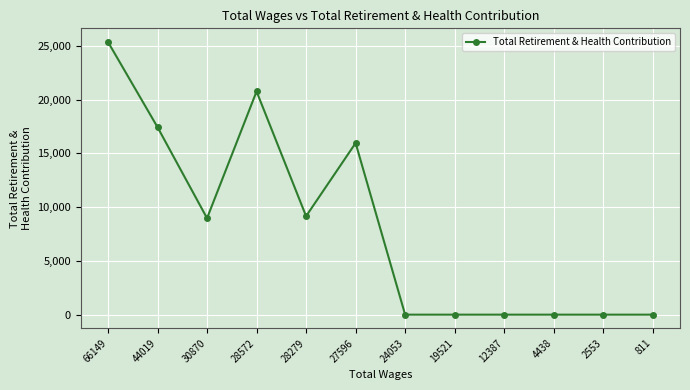

How many distinct data groups are displayed?

1